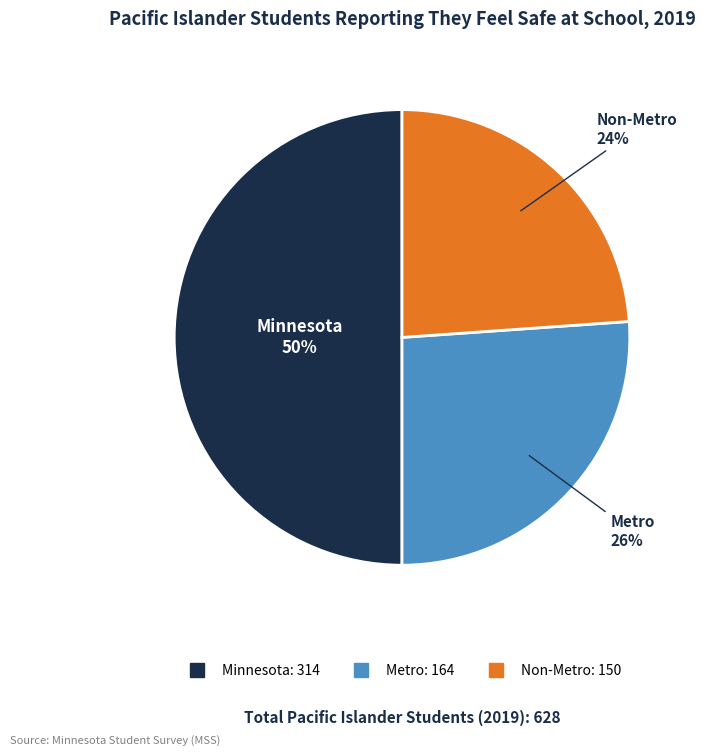

To the nearest percent, what is the difference between the largest and smallest slice percentages?

26%